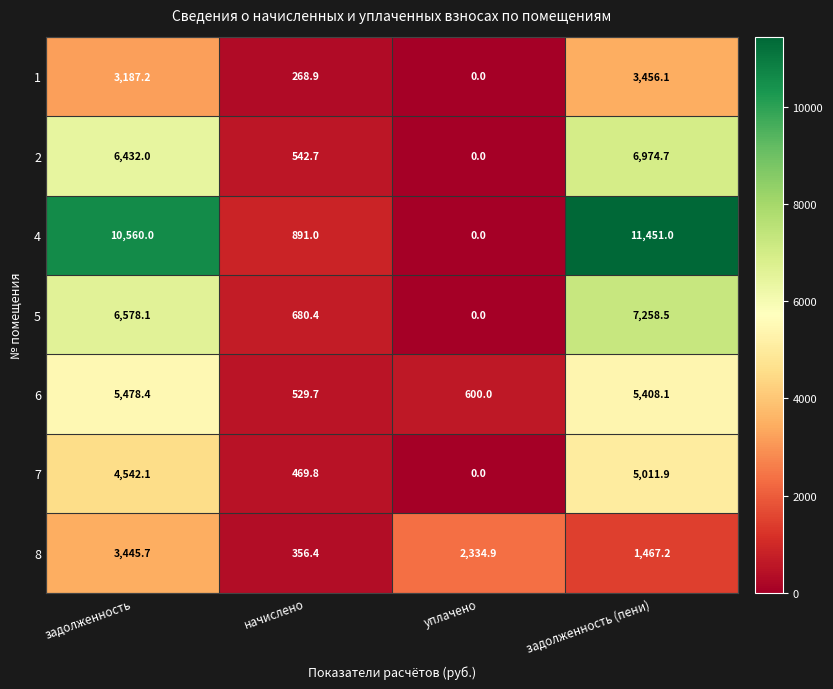

Which category has the lowest value across all series?

уплачено